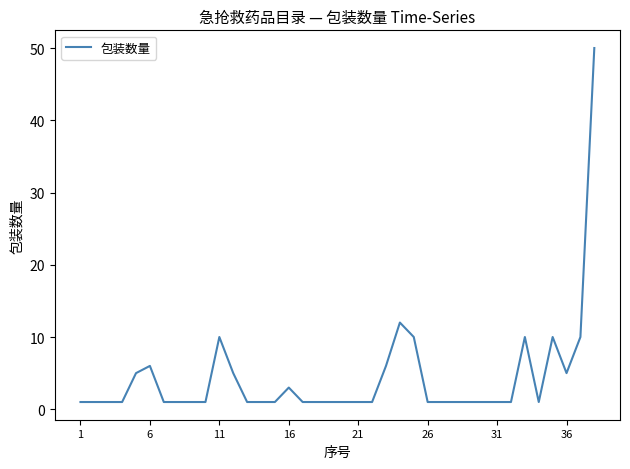

What is the greatest value displayed?

50